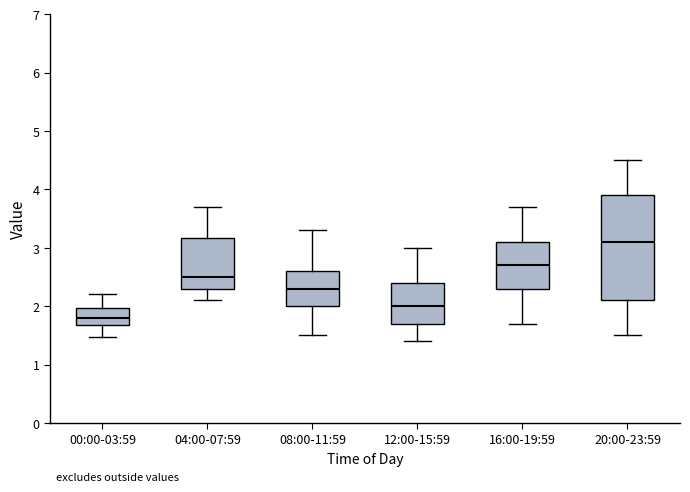

Where is the lower edge of the box for 04:00-07:59 on the y-axis? The values are not printed on the chart, so give them approximately, as read against the axis.

2.3